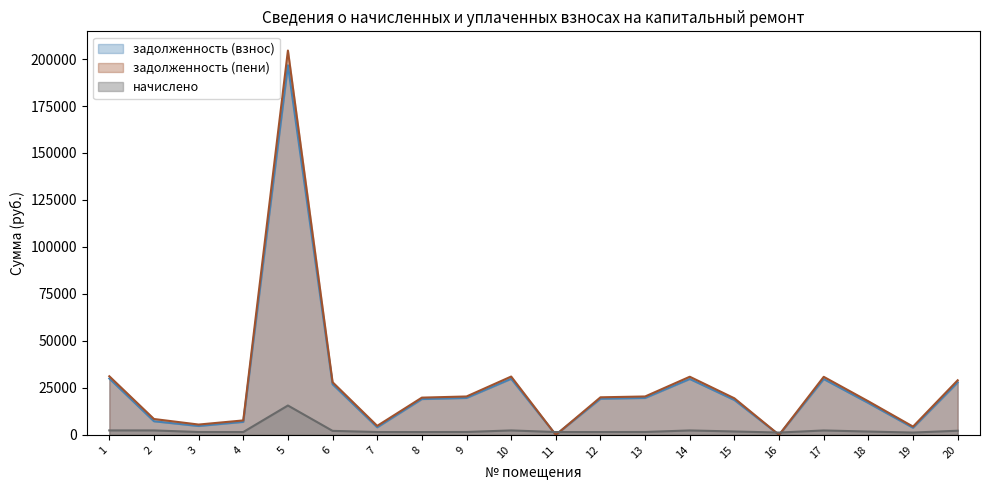

What is the average value of the начислено series?

2513.6